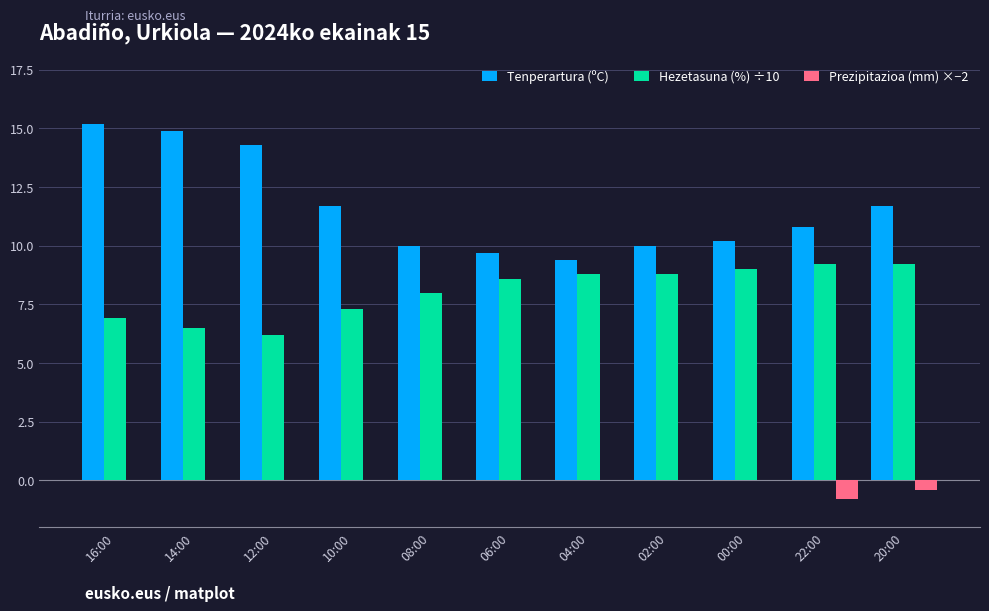

Where does the Tenperartura (ºC) series first go above 10?

16:00